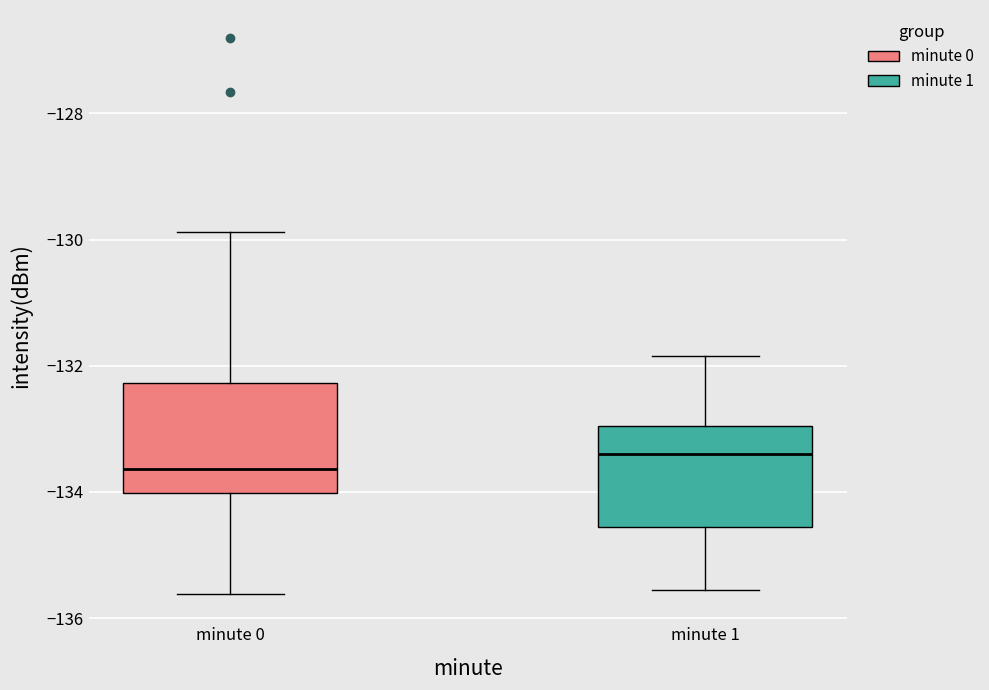

Reading left to right, read every box against the y-axis: the position of its median line, the range the box covers, and the ends of its whiskers. The values are not printed on the chart, so give them approximately, as read against the axis.

minute 0: median -133.6, box -134.0 to -132.2, whiskers -135.6 to -129.8
minute 1: median -133.4, box -134.6 to -133.0, whiskers -135.6 to -131.8